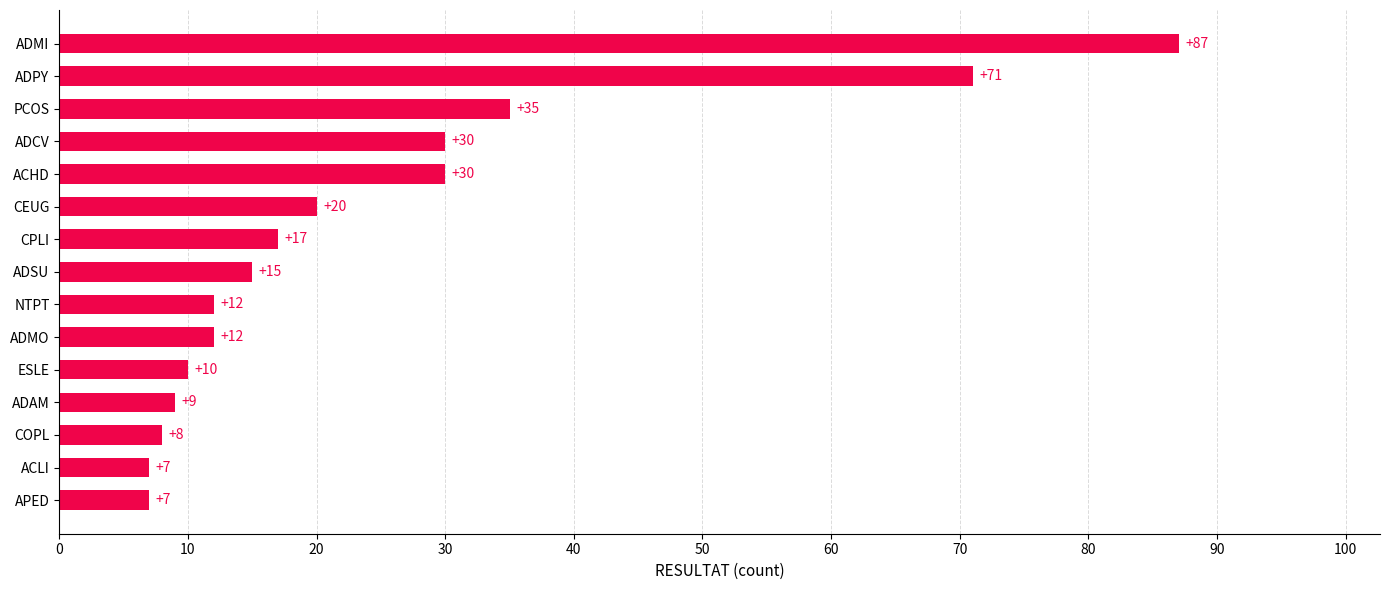

What is the value of the 1st bar from the top?

87